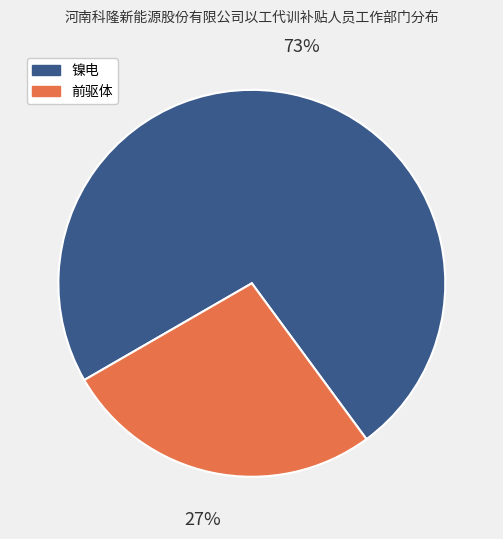

To the nearest percent, what is the average slice percentage?

50%